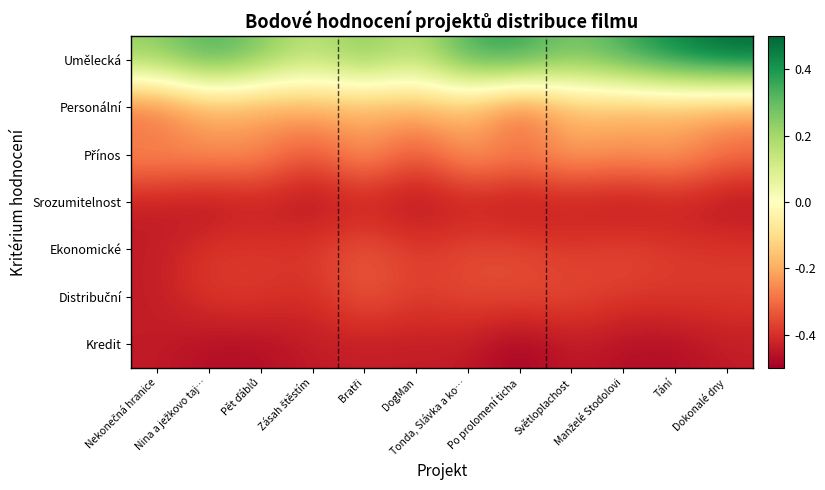

Which has a higher value, Světloplachost or Zásah štěstím?

Světloplachost